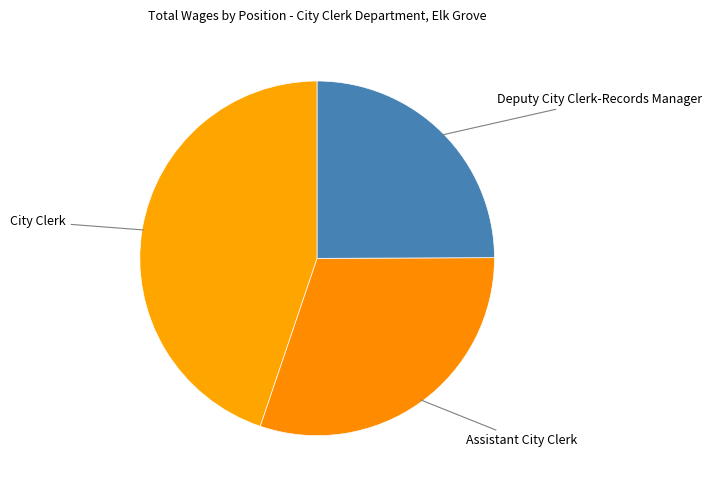

Count the number of slices in the pie.

3